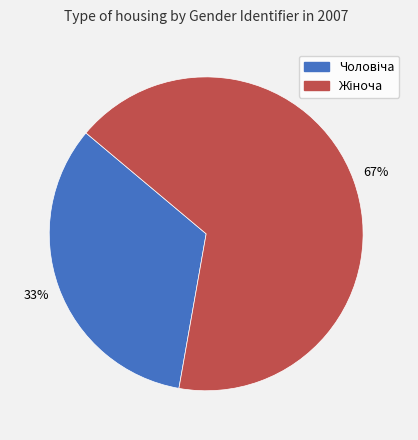

Does any single category account for the majority?

Yes